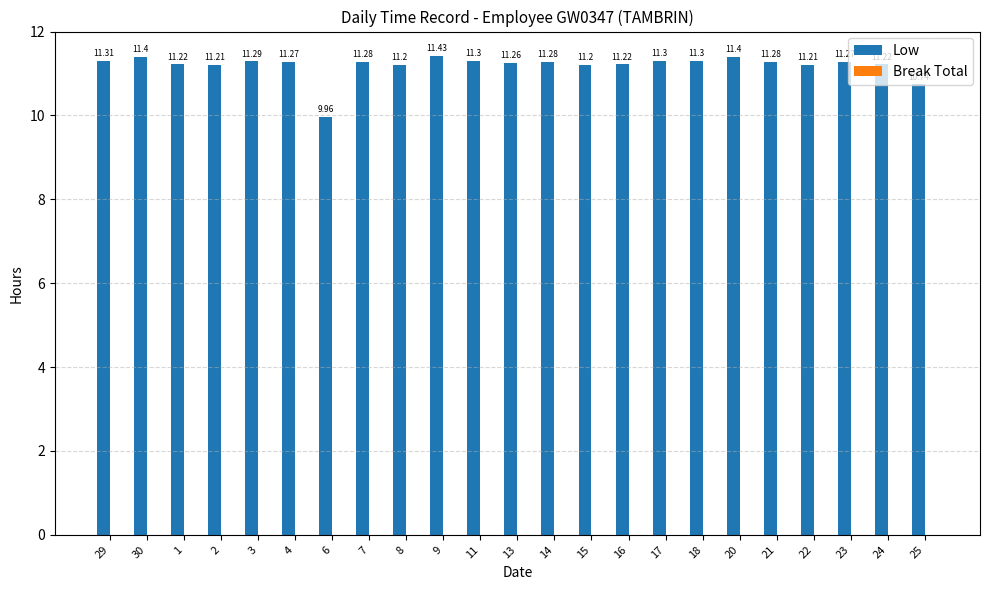

What is the change in value from 7 to 25?

-0.5